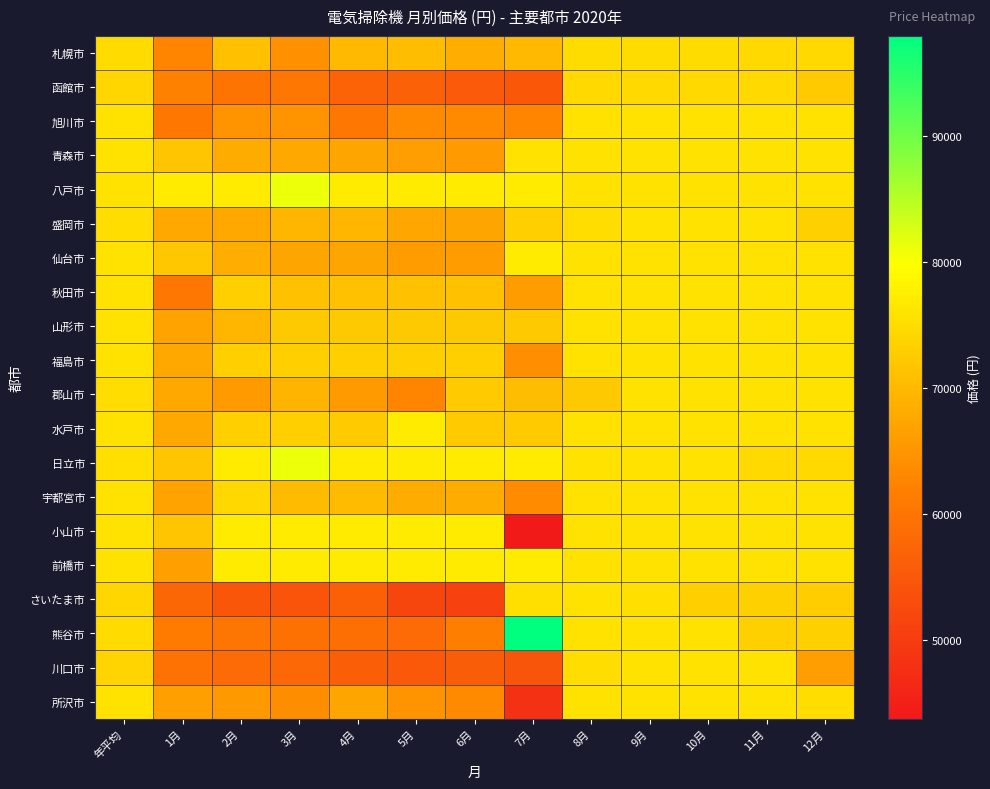

Rank the series by their maximum value, from lowest to highest.

函館市, 札幌市, 旭川市, 青森市, 盛岡市, 秋田市, 山形市, 福島市, 郡山市, 宇都宮市, さいたま市, 川口市, 所沢市, 仙台市, 水戸市, 小山市, 前橋市, 八戸市, 日立市, 熊谷市